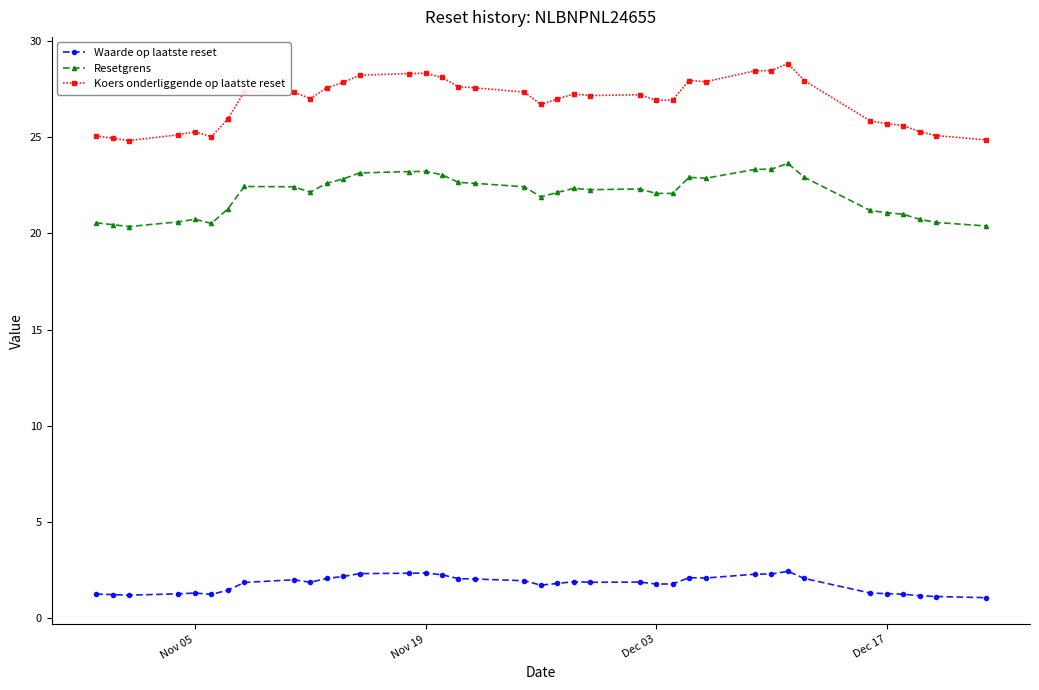

What is the minimum value for Resetgrens?

20.4